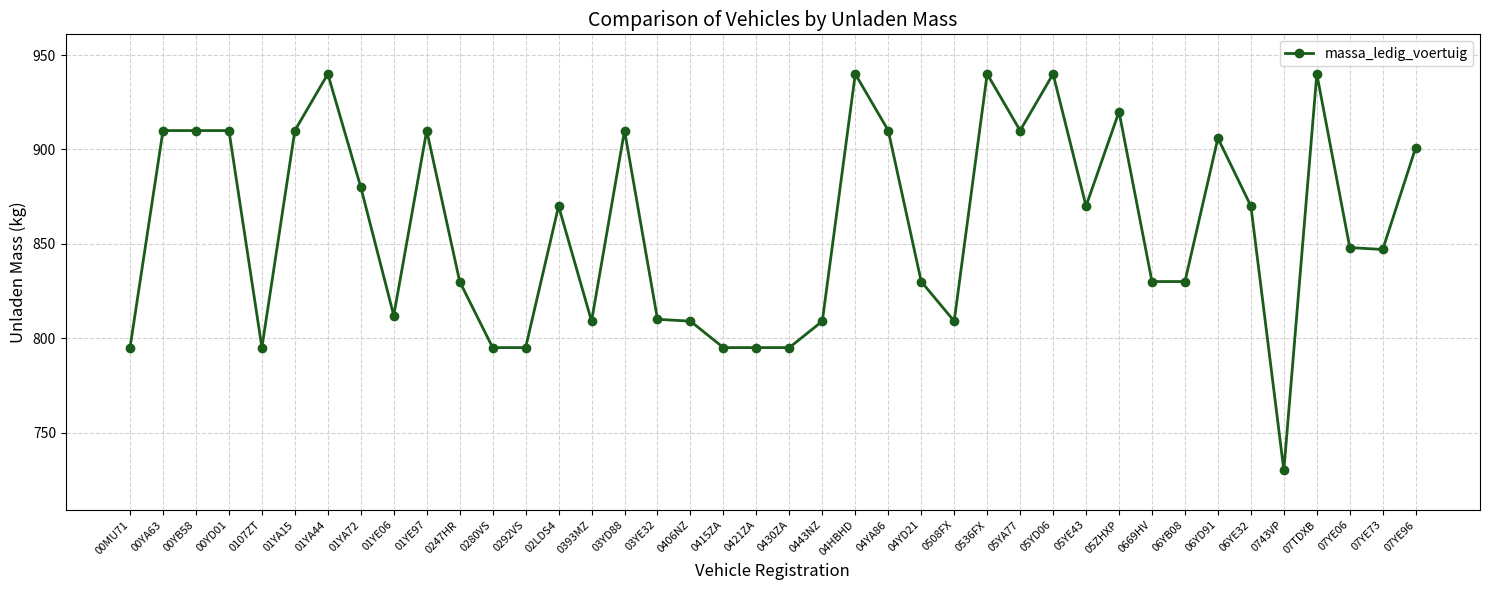

Is it true that the value at 05ZHXP is 920?

True